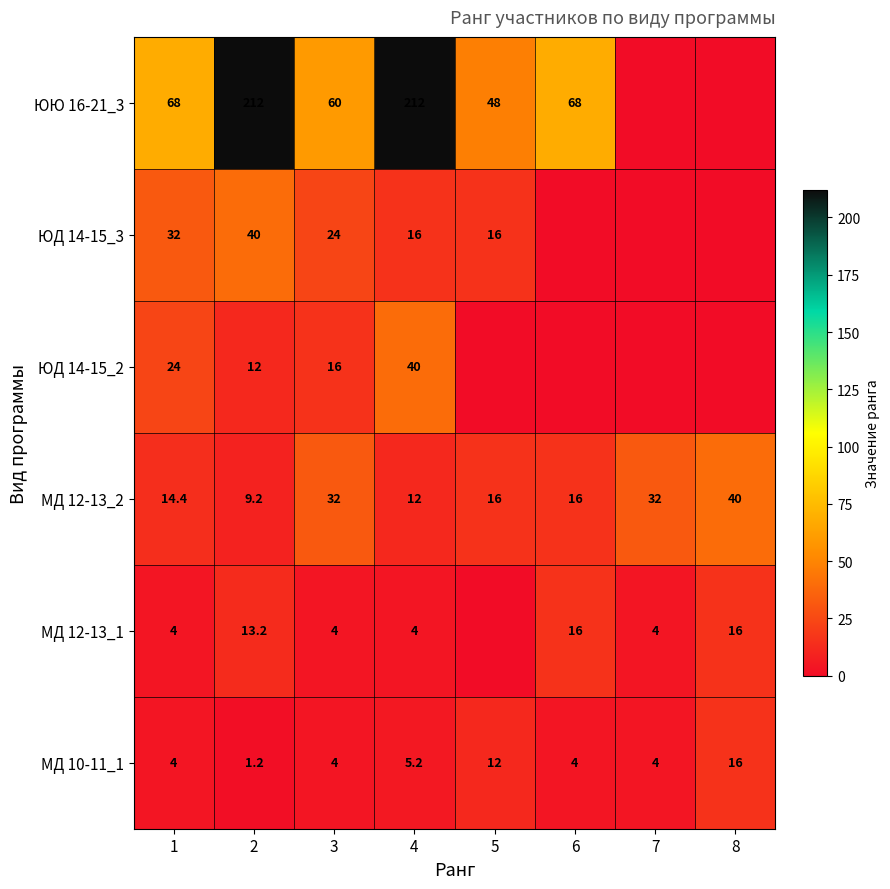

Is it true that ЮЮ 16-21_3 equals 24.7 at 6?

False